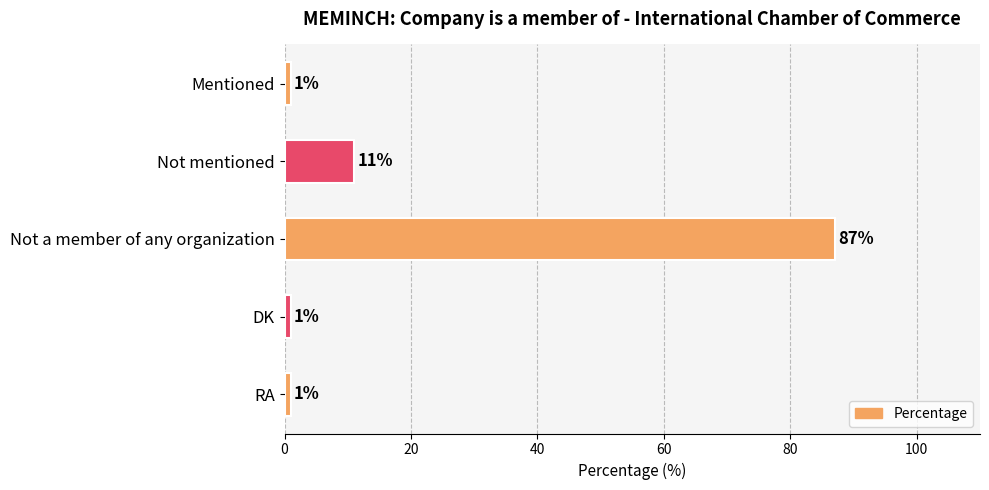

What is the average value?

20